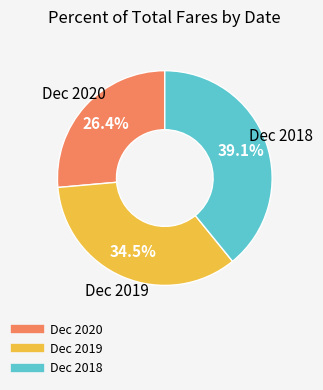

To the nearest percent, what percentage of the pie is Dec 2018?

39%